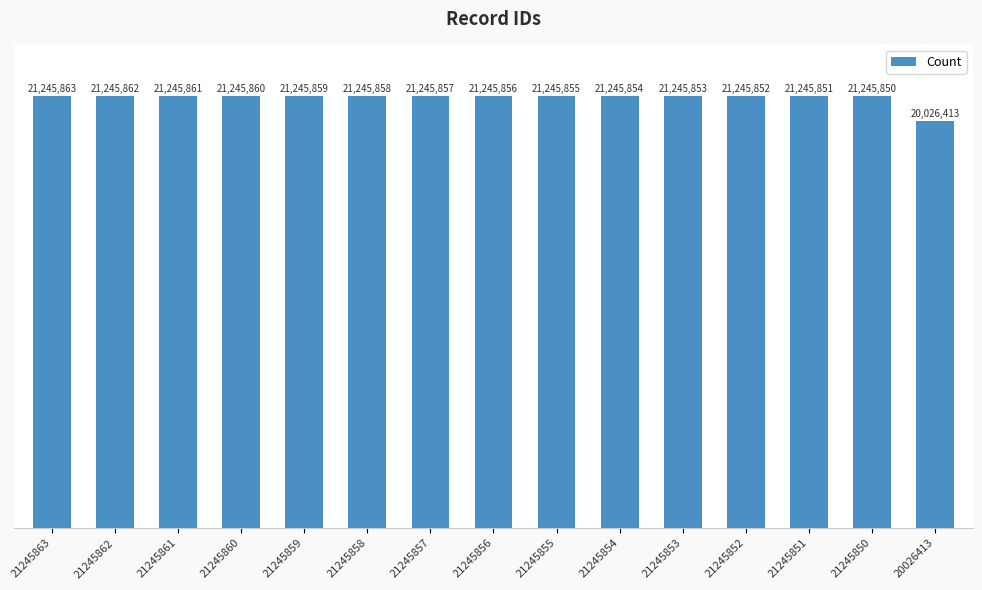

Does the chart contain stacked bars?

No